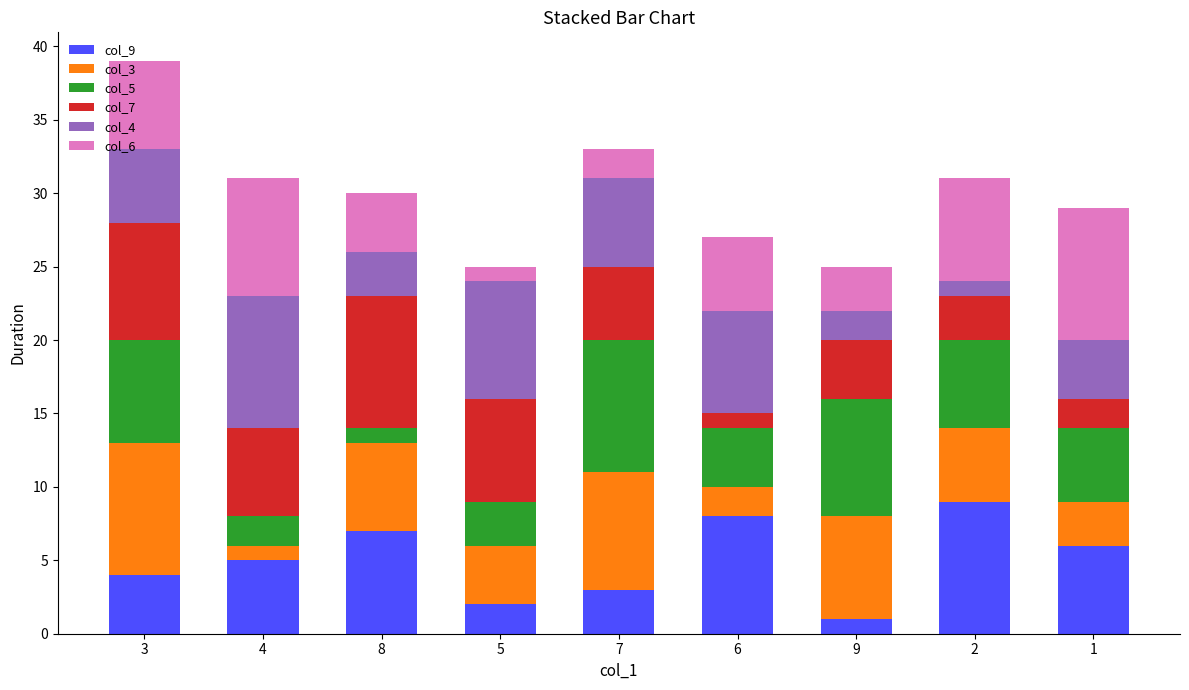

At which category is the sum across all series the highest?

3